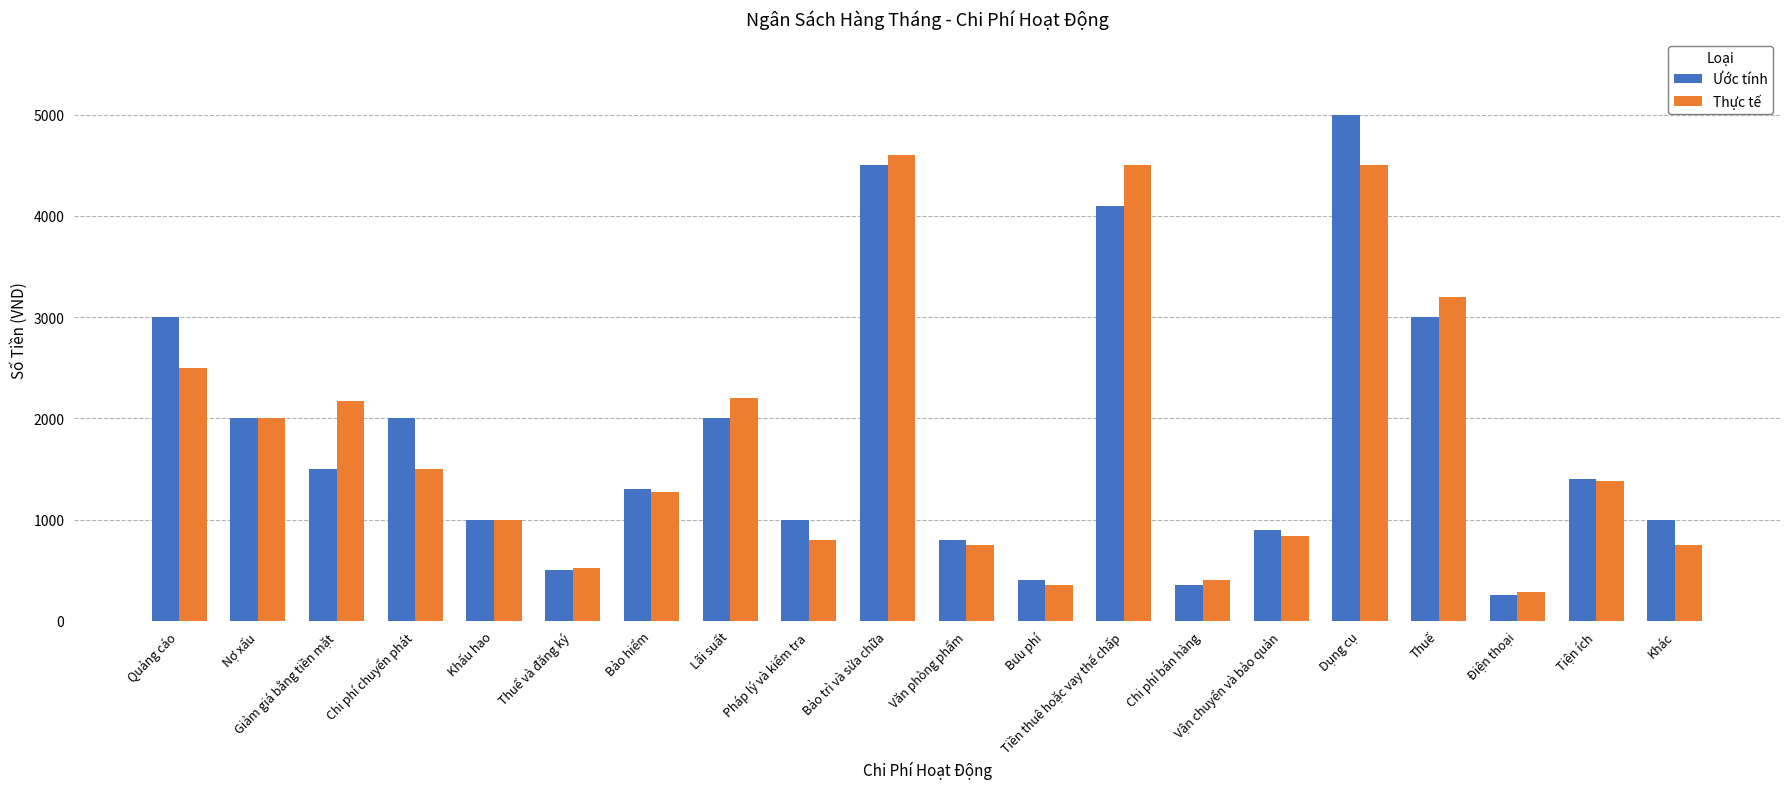

Rank the series by their maximum value, from highest to lowest.

Ước tính, Thực tế